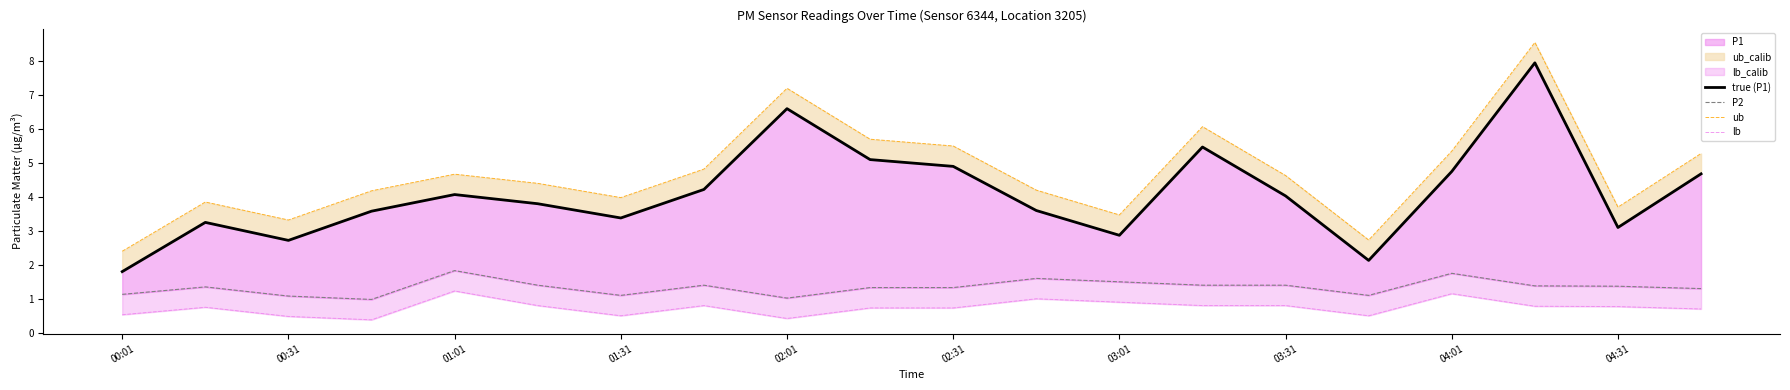

What is the difference between the highest and lowest values at 11?

3.2